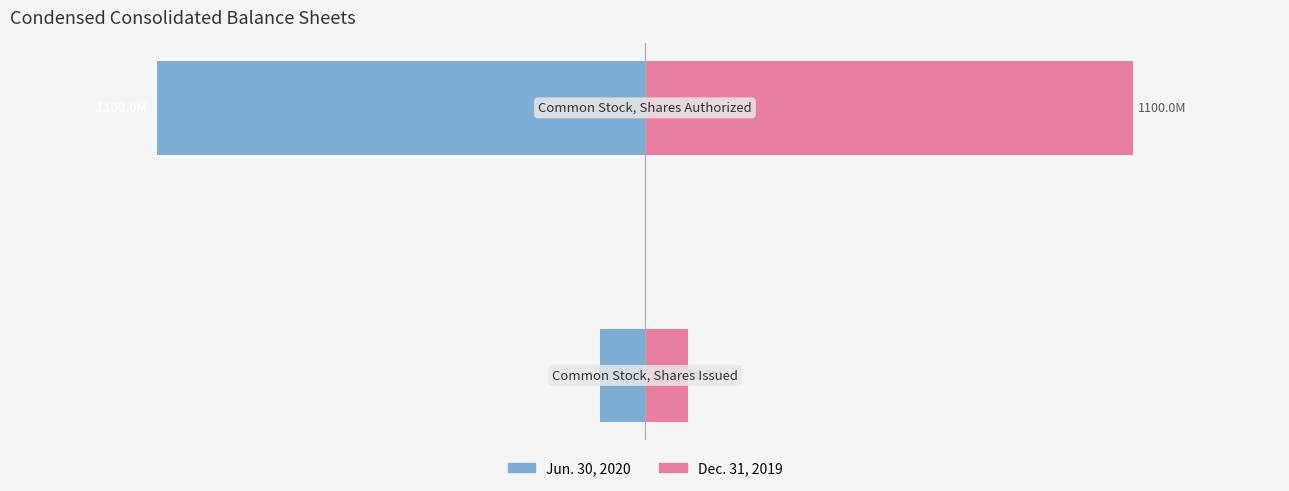

Reading left to right, list all the values displayed in this chart.

Jun. 30, 2020: -100259182	-1100000000
Dec. 31, 2019: 96241596	1100000000